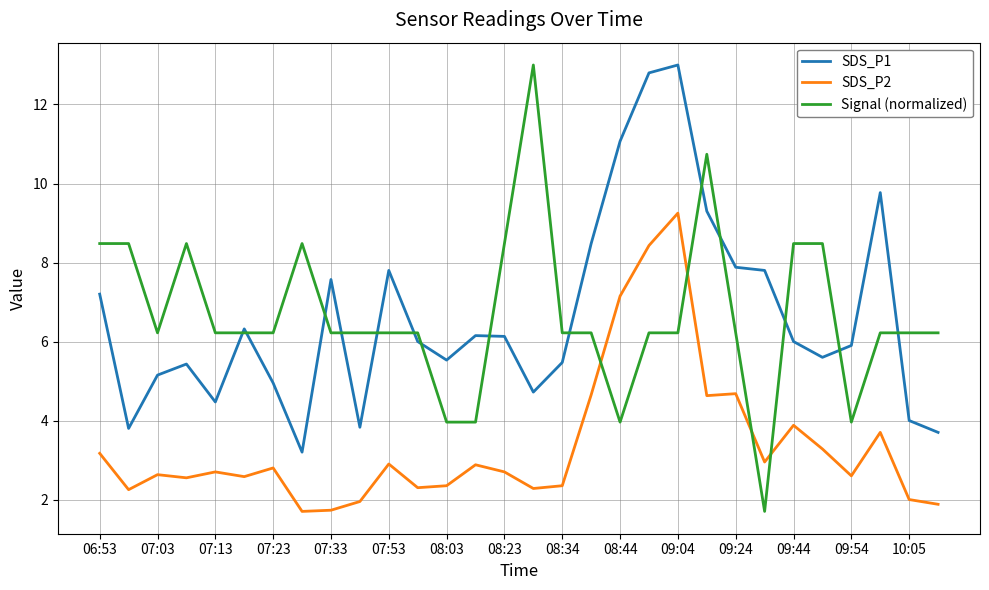

At how many categories does at least one series exceed 4?

30